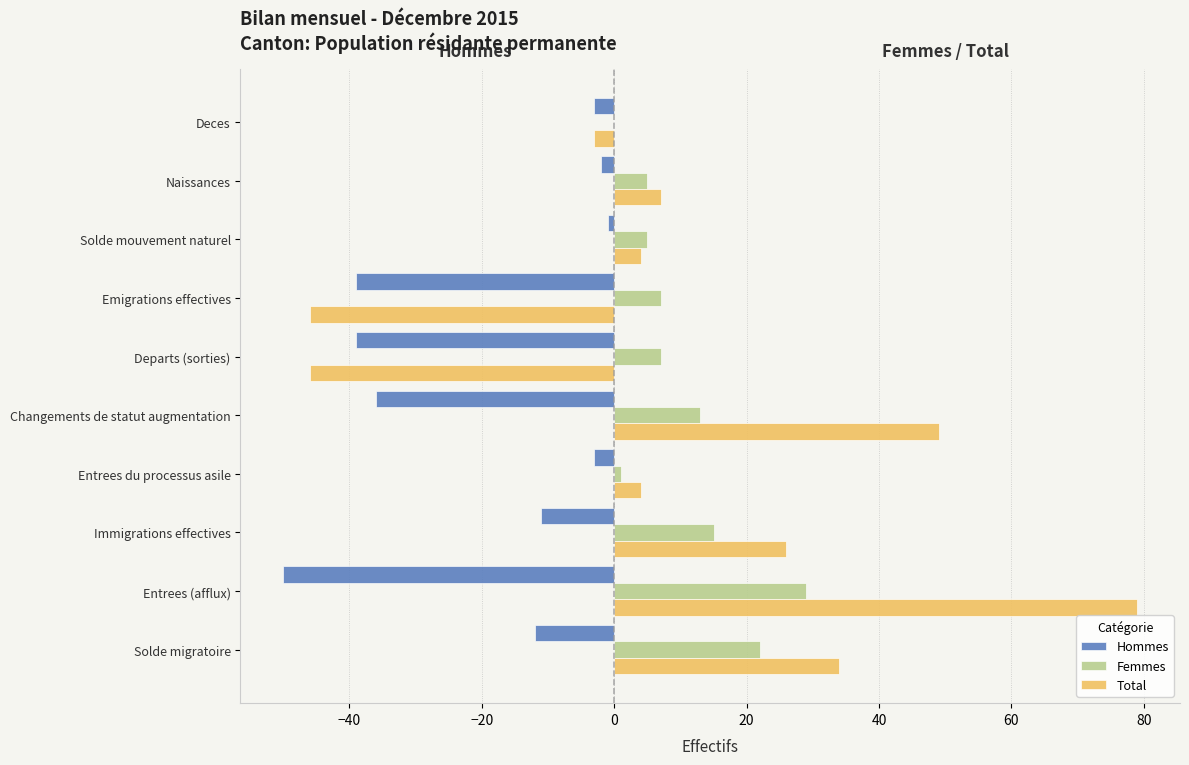

Between Emigrations effectives and Naissances, which series saw the biggest shift?

Total